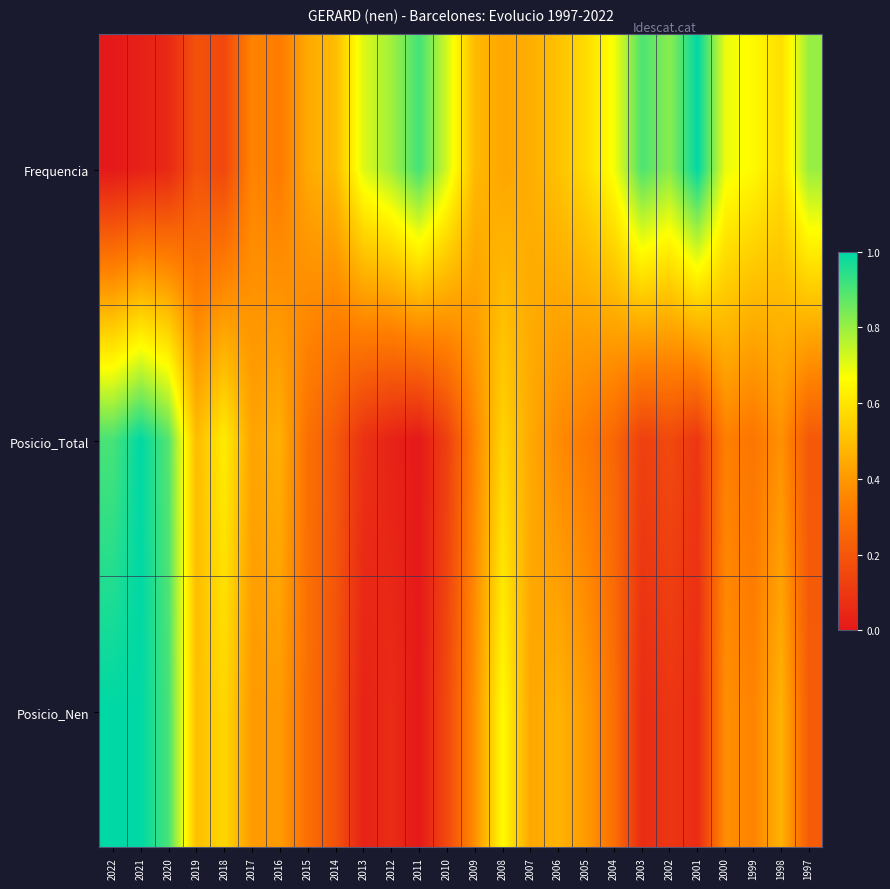

List the series in order of their peak value, highest first.

Frequencia, Posicio_Total, Posicio_Nen